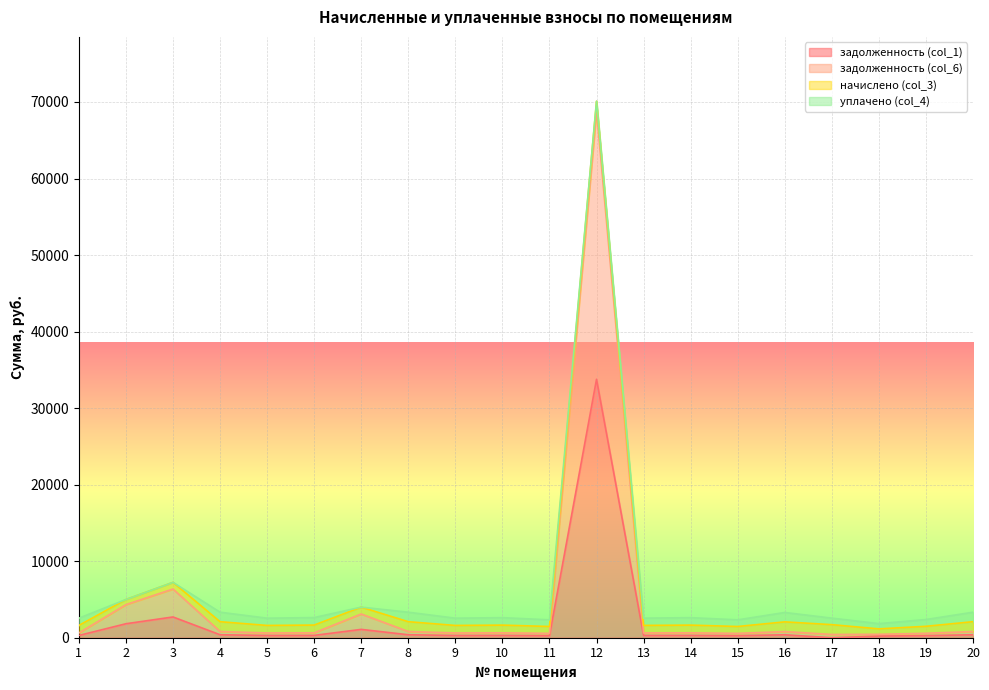

What is the difference between the задолженность (col_6) values at 10 and 6?

2.7